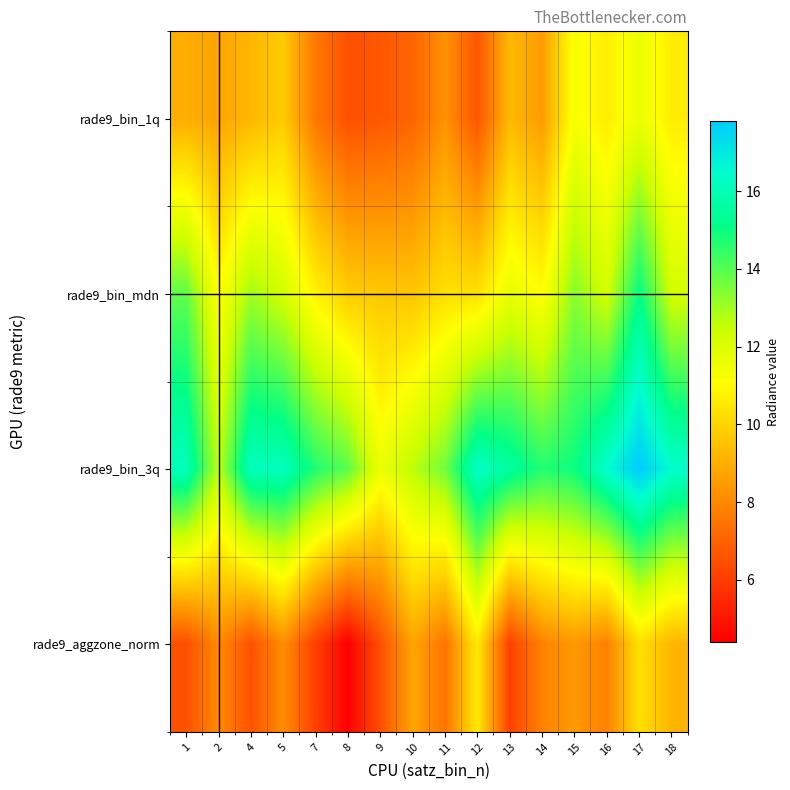

Reading left to right, what are all the values shown in this chart?

rade9_bin_1q: 1=9.0	2=8.7	4=9.2	5=9.8	7=7.6	8=6.5	9=6.7	10=7.0	11=8.3	12=6.7	13=9.3	14=8.5	15=11.3	16=10.6	17=11.6	18=10.6
rade9_bin_mdn: 1=13.9	2=11.1	4=13.0	5=12.2	7=10.8	8=9.8	9=9.7	10=9.6	11=10.3	12=10.3	13=11.7	14=11.1	15=13.3	16=12.2	17=15.1	18=12.2
rade9_bin_3q: 1=16.1	2=12.6	4=16.2	5=16.1	7=14.7	8=13.9	9=11.6	10=12.7	11=13.6	12=16.3	13=15.6	14=14.7	15=15.0	16=16.5	17=17.8	18=16.5
rade9_aggzone_norm: 1=6.5	2=8.1	4=6.6	5=8.1	7=6.1	8=4.4	9=6.5	10=8.8	11=7.5	12=10.6	13=6.1	14=7.9	15=8.4	16=7.8	17=10.3	18=9.2